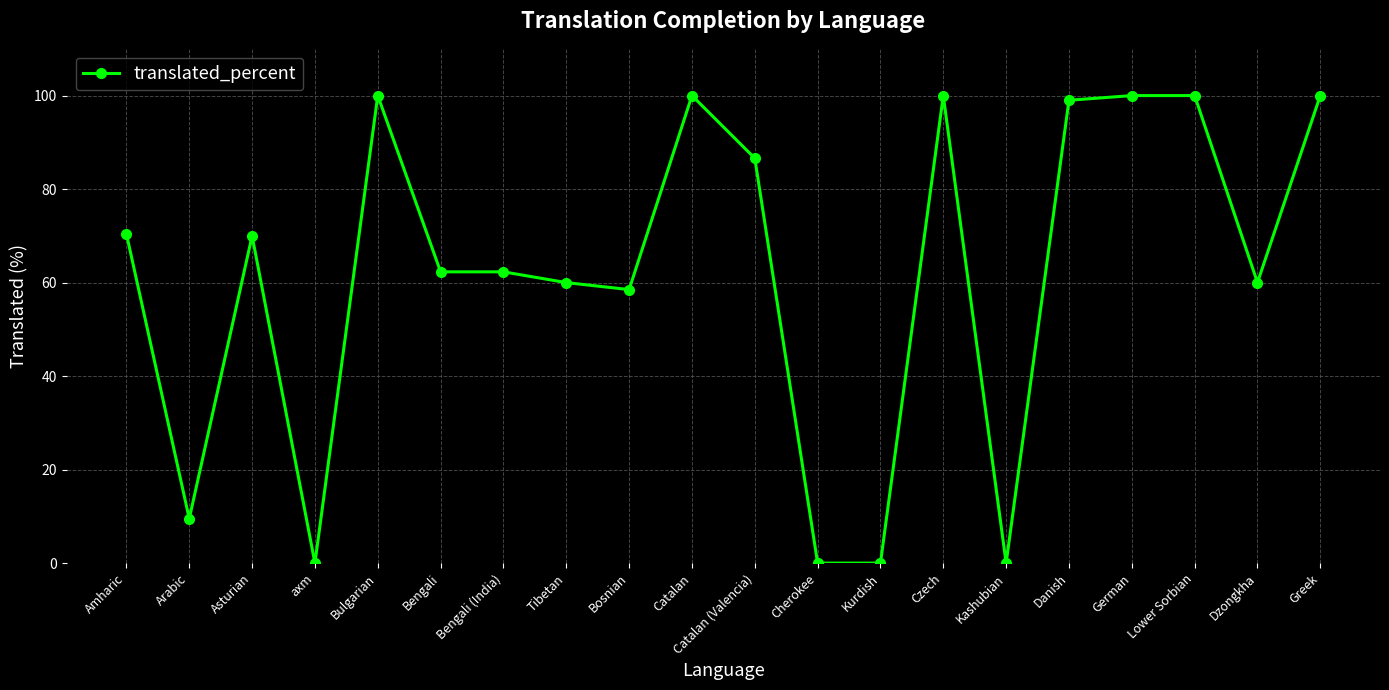

At which label does the data first exceed 70?

Amharic